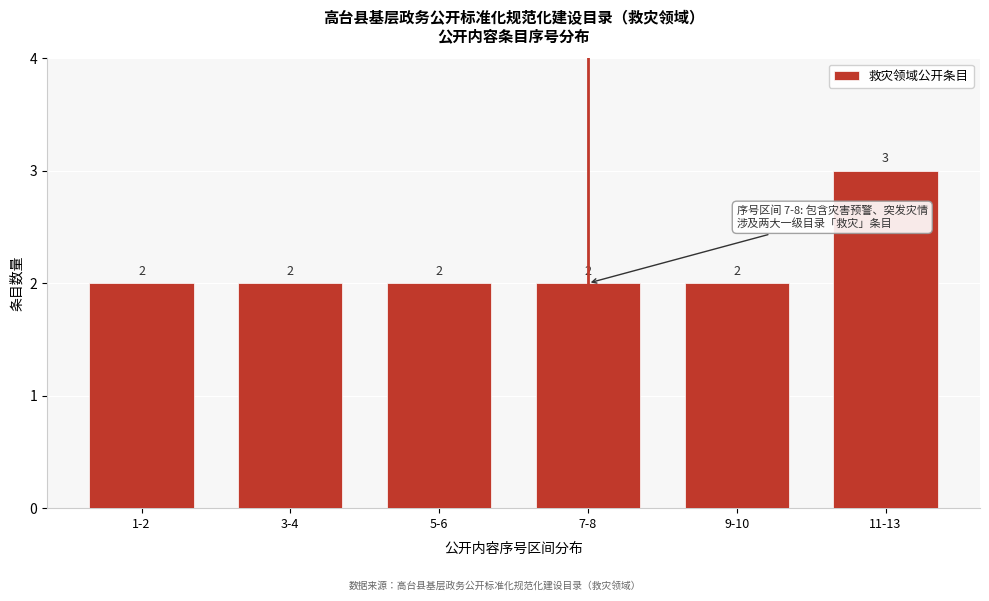

Reading left to right, transcribe all the data shown in this chart.

1-2=2	3-4=2	5-6=2	7-8=2	9-10=2	11-13=3